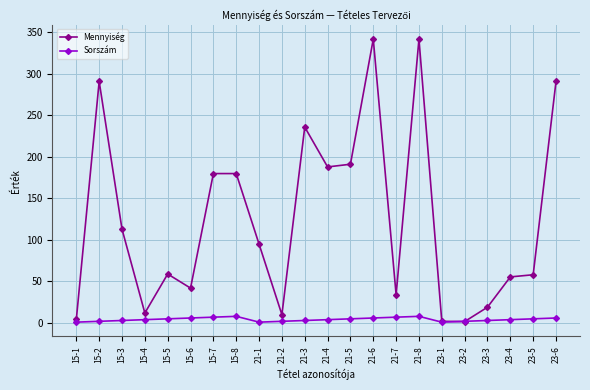

Rank the series by their average value, from highest to lowest.

Mennyiség, Sorszám